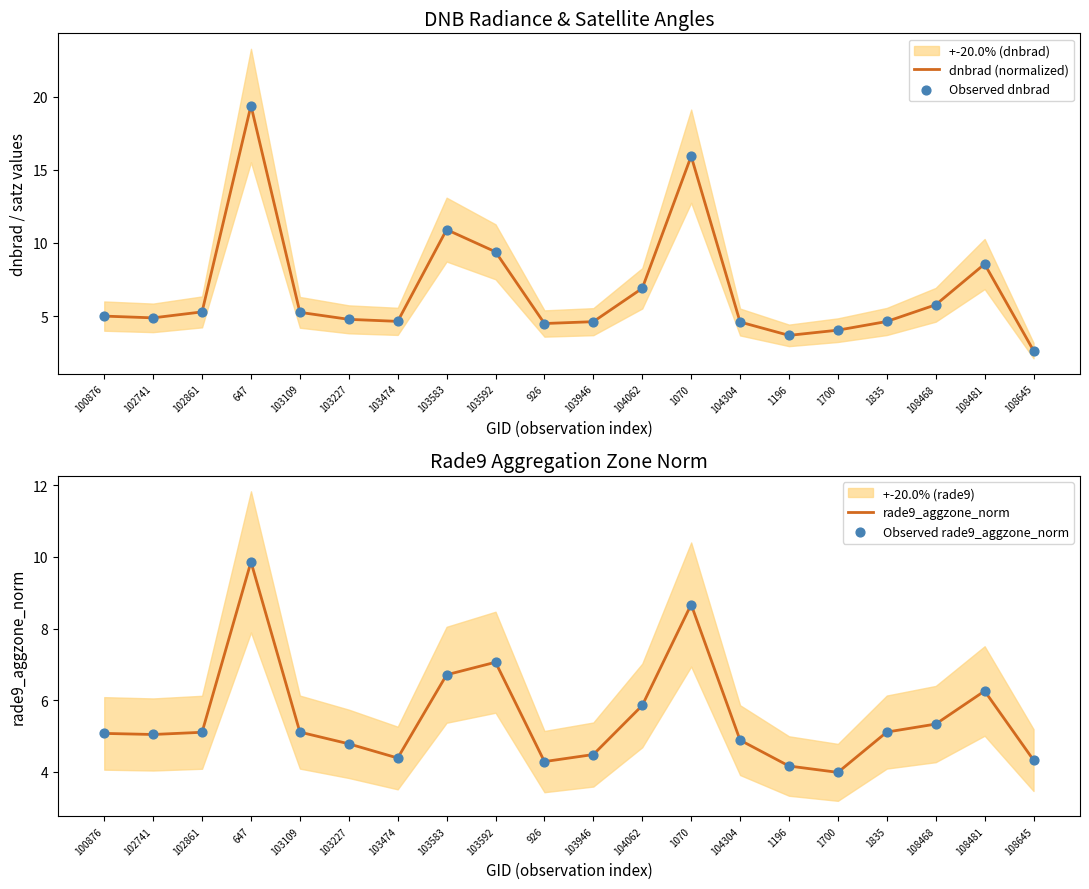

At which category is the sum across all series the highest?

647